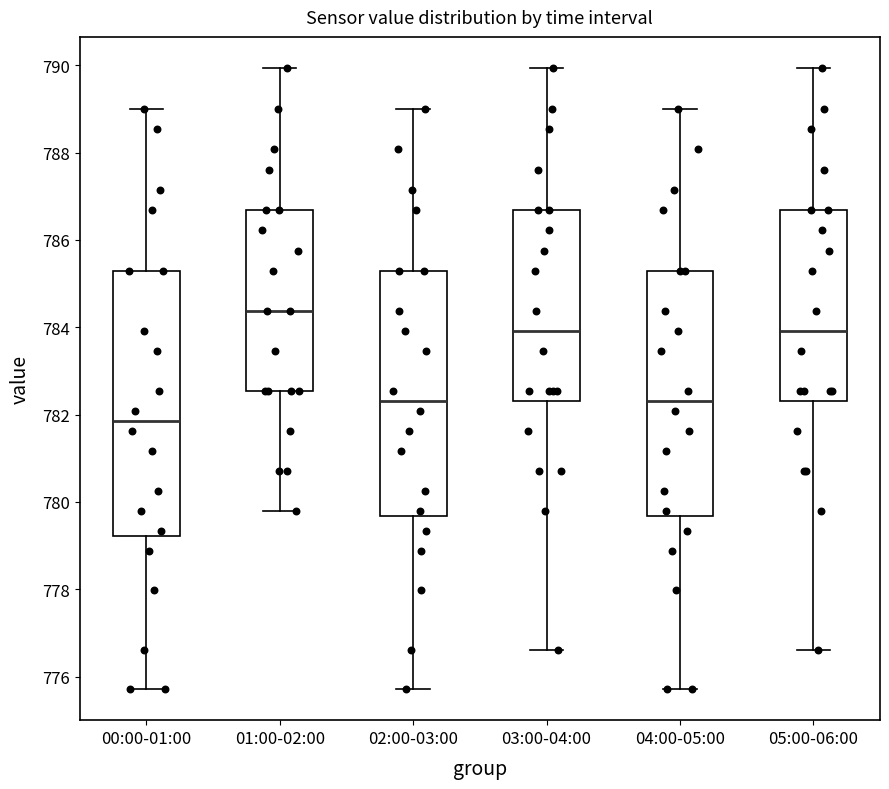

Where does the median line of the box for 01:00-02:00 sit on the y-axis? The values are not printed on the chart, so give them approximately, as read against the axis.

784.4